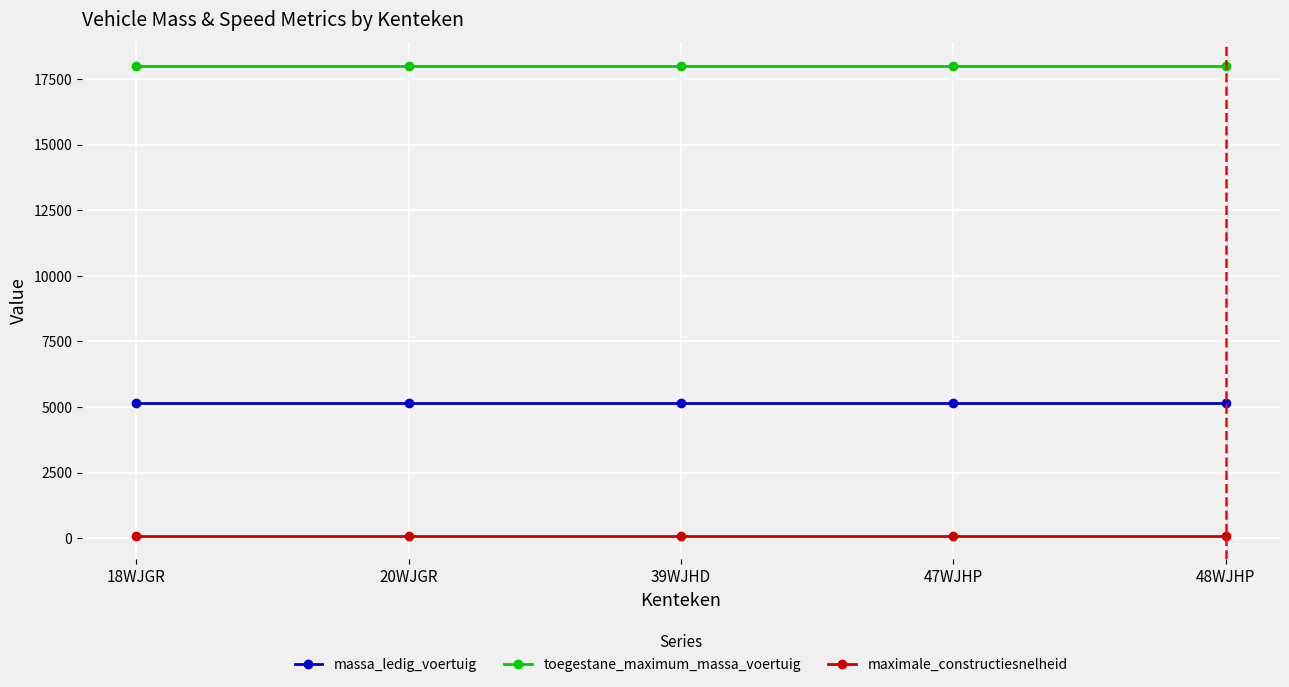

What is the label of the 5th point from the left?

48WJHP